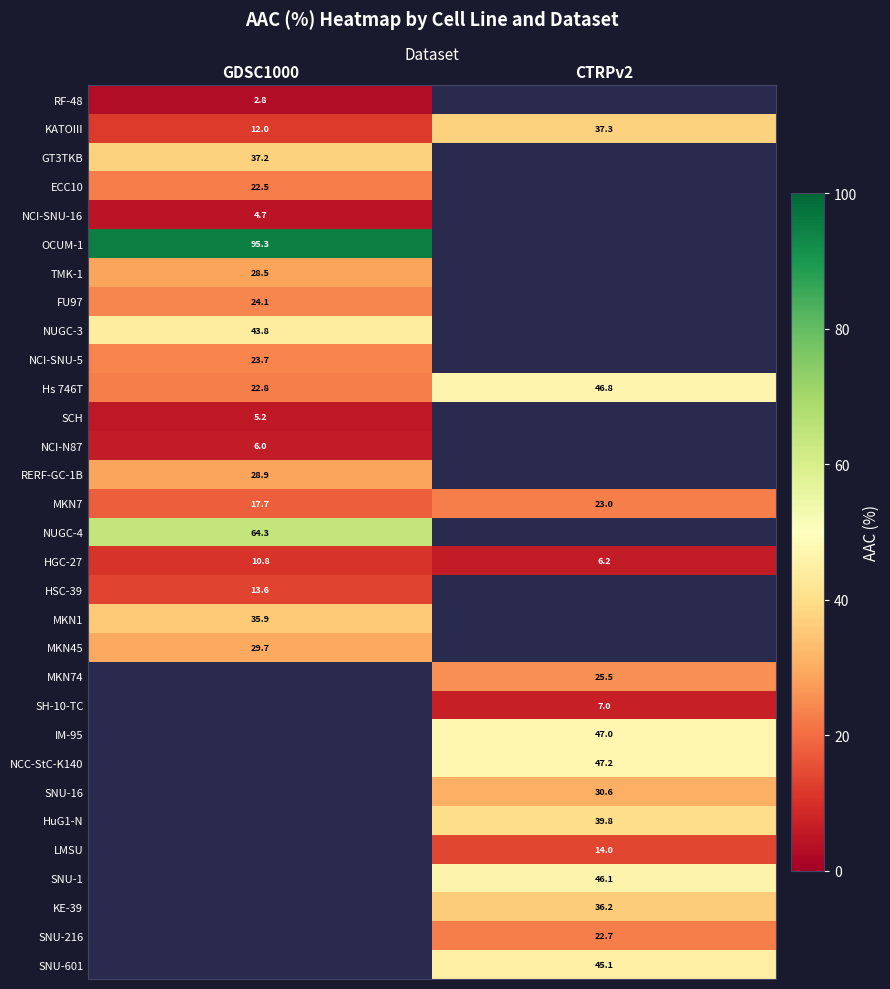

How many values in the Hs 746T series are below 46?

1